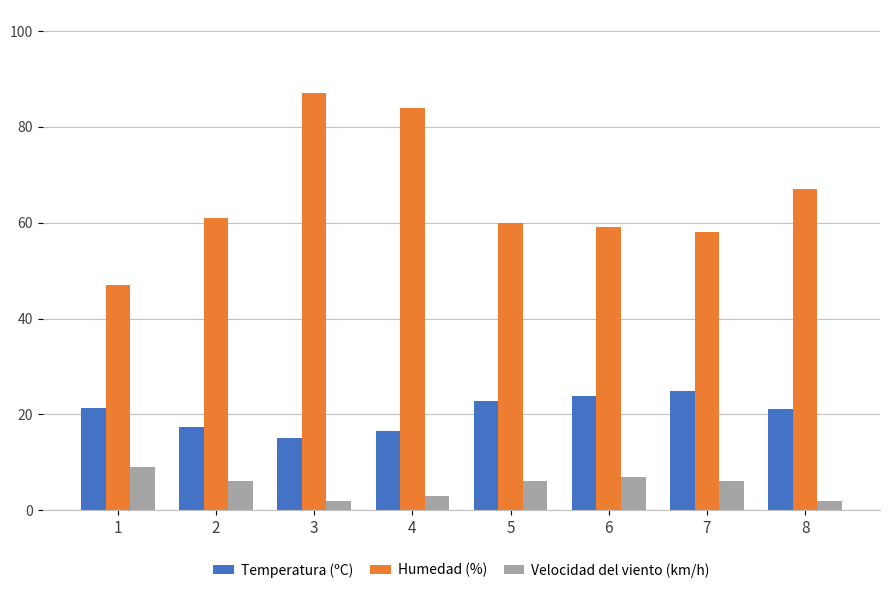

What is the highest value of the Humedad (%) series?

87.0